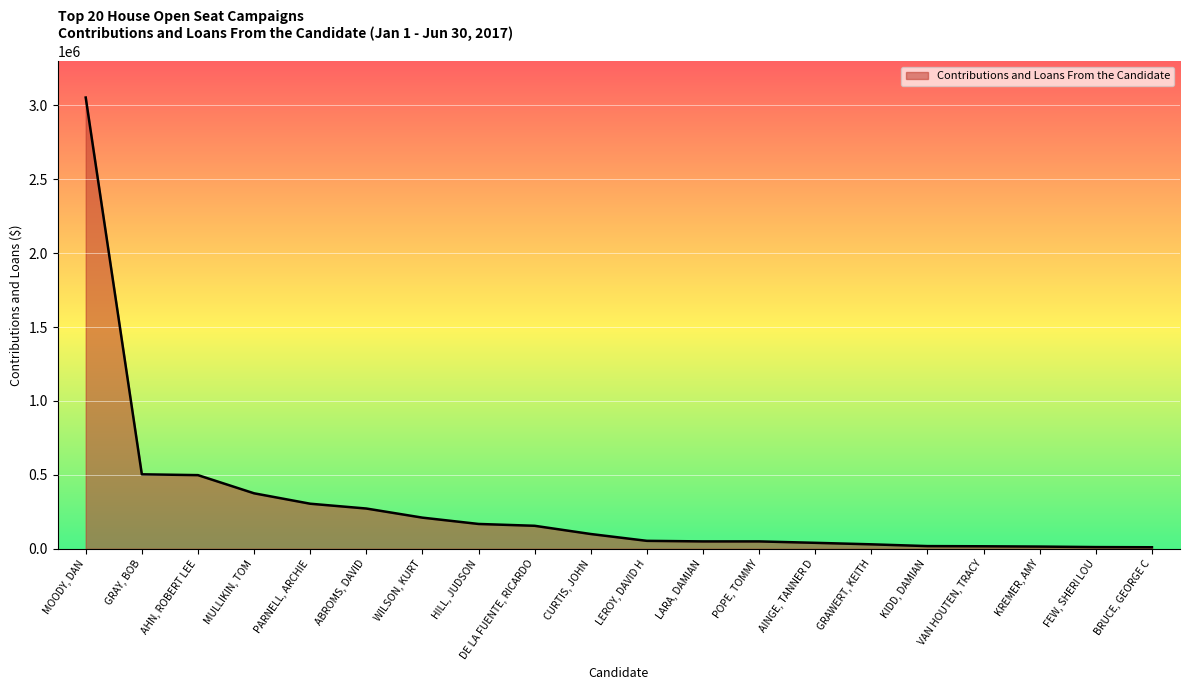

Between GRAY, BOB and MOODY, DAN, which is larger?

MOODY, DAN